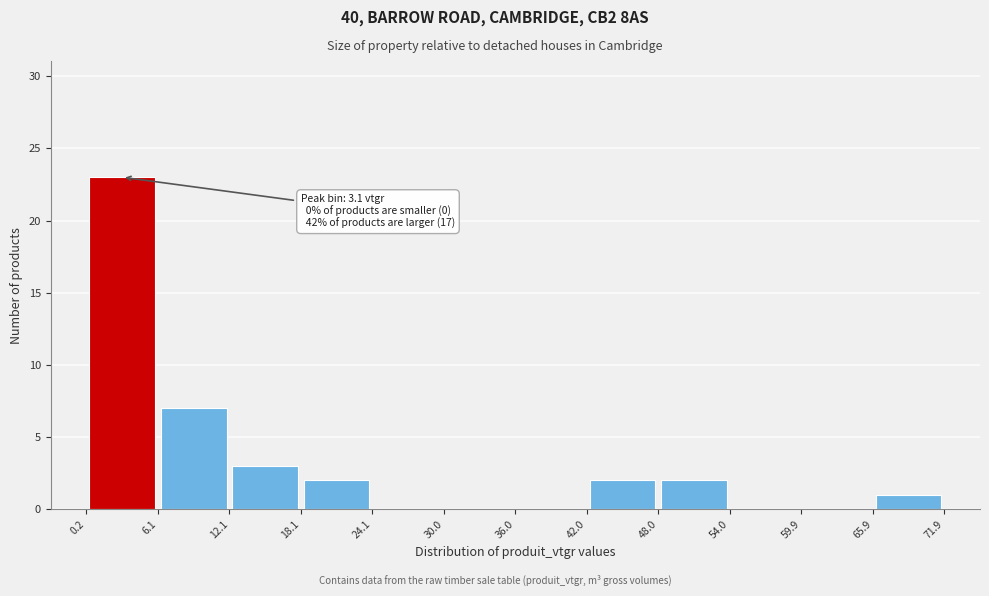

Which range on the x-axis has the tallest bar?

0.2 to 6.1